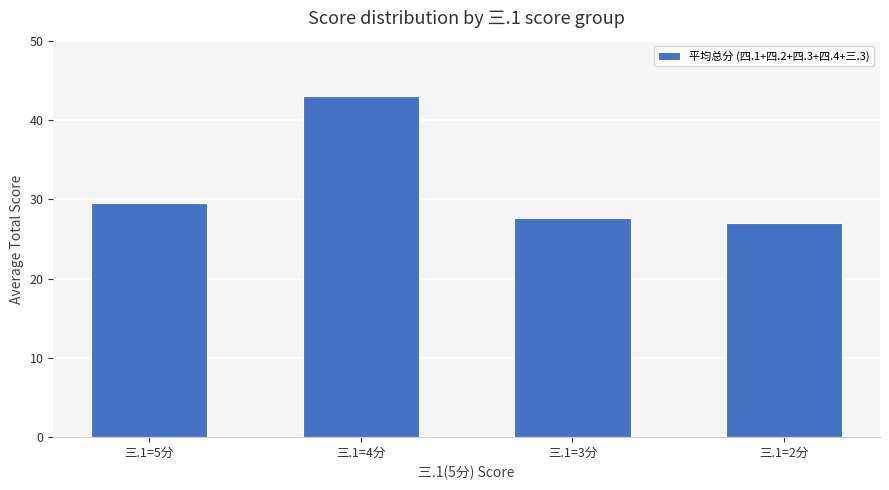

Reading left to right, what are all the values shown in this chart?

三.1=5分=29.5	三.1=4分=43.0	三.1=3分=27.6	三.1=2分=27.0